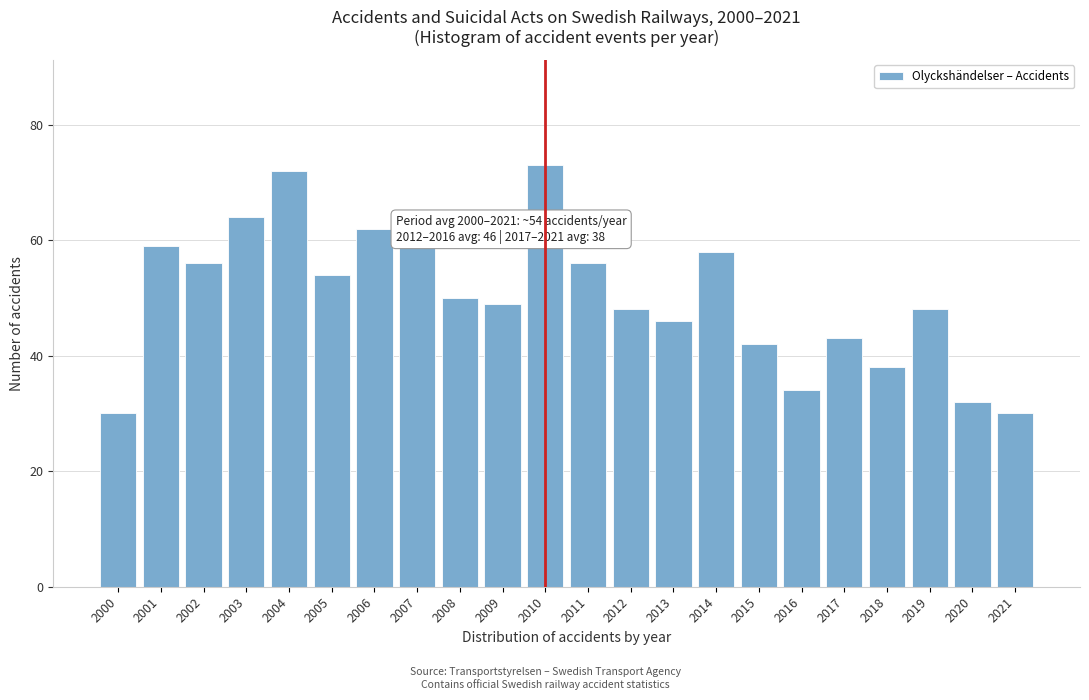

Reading left to right, transcribe all the data shown in this chart.

30	59	56	64	72	54	62	59	50	49	73	56	48	46	58	42	34	43	38	48	32	30